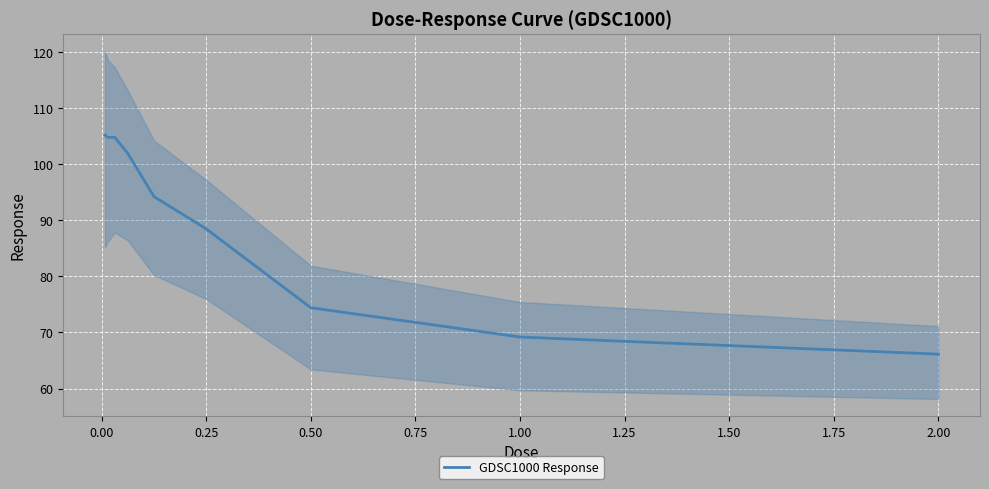

How many data points are less than 94?

4